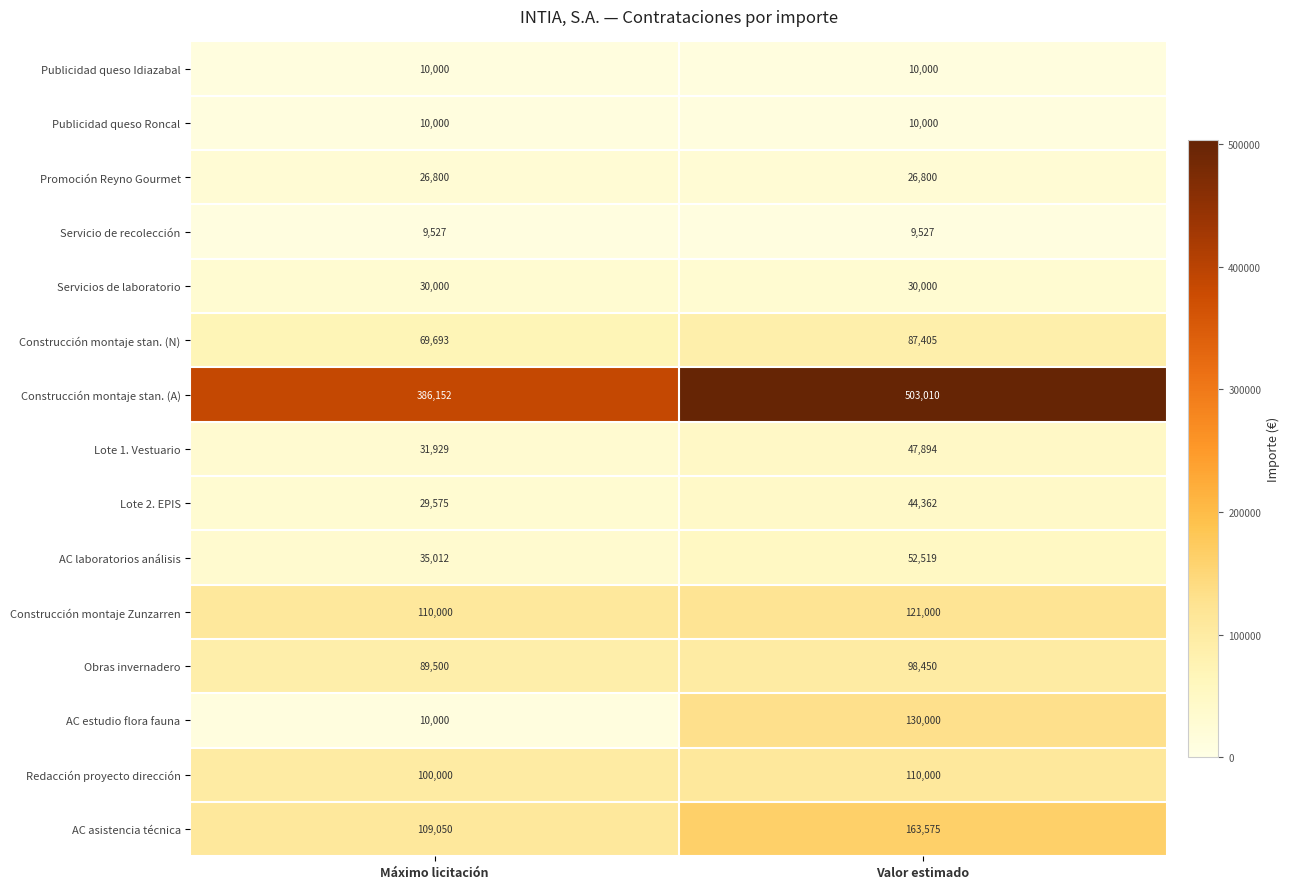

What is the average value of the Redacción proyecto dirección series?

105000